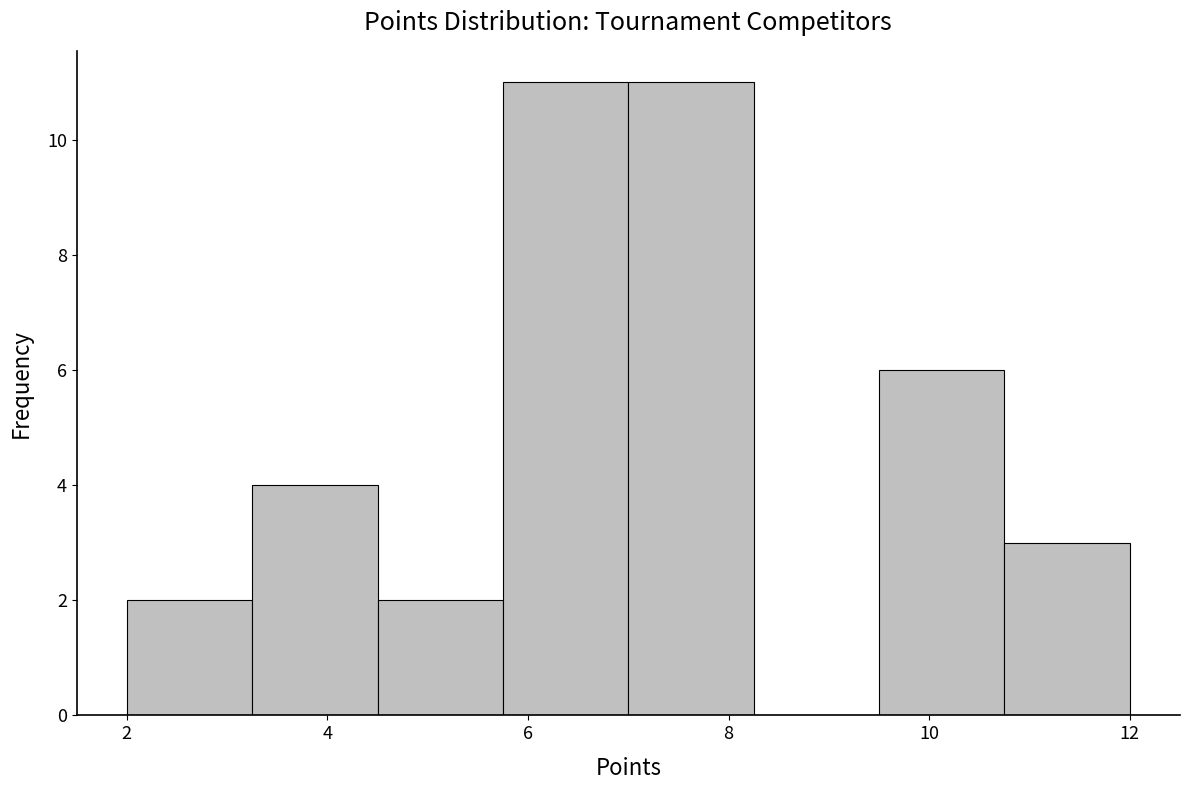

How tall is the bar that spans 10.75 to 12.00 on the x-axis? Neither the bar edges nor the heights are printed on the chart, so give them approximately, as read against the axes.

3